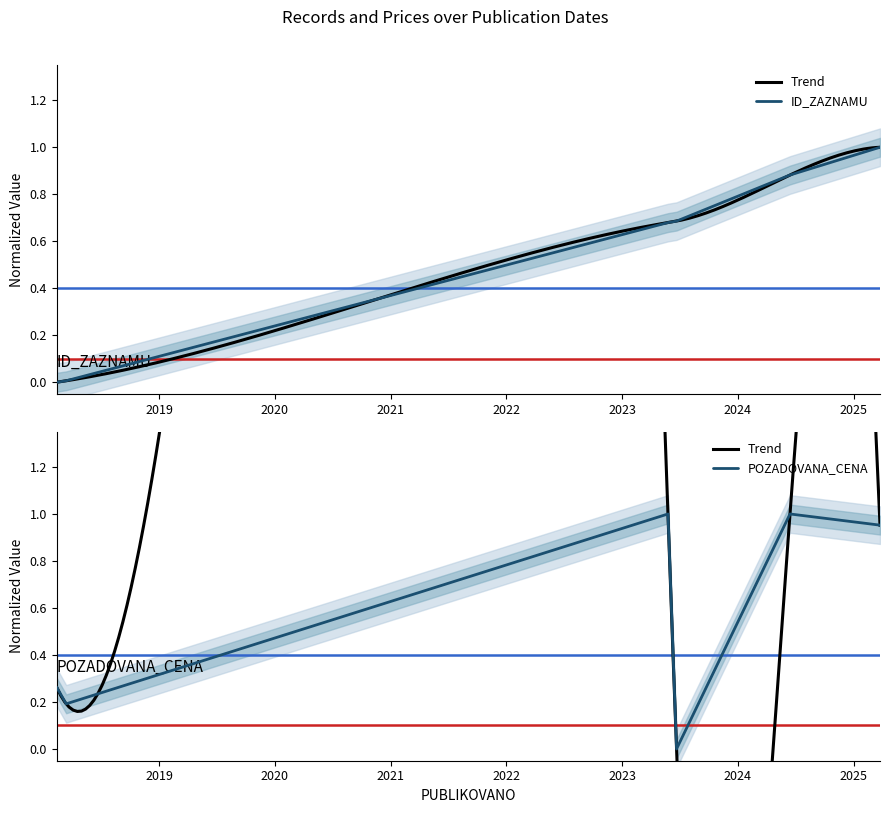

The value of ID_ZAZNAMU at 2025-03-25 is 1.0. True or false?

True